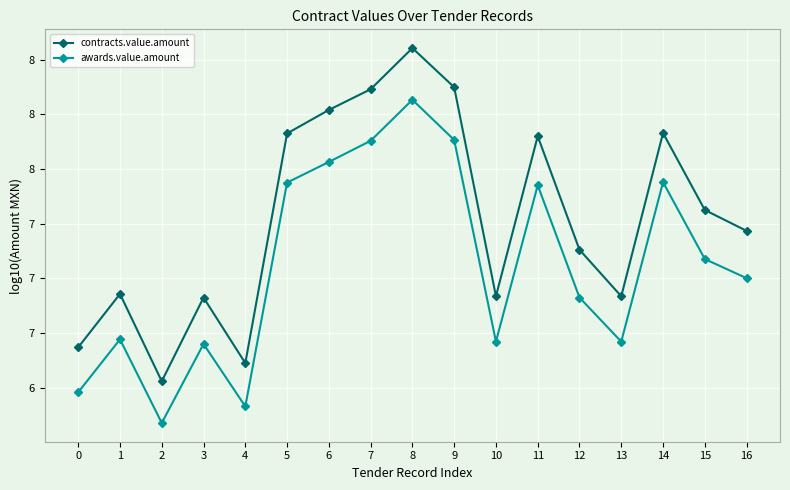

What is the value of the awards.value.amount point at the 1st from the left?

6.5